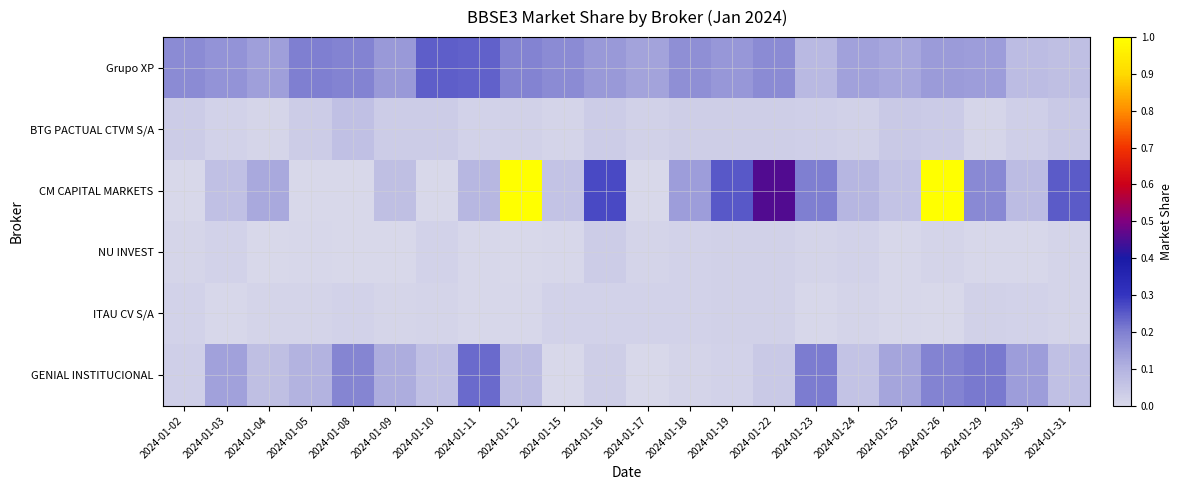

Reading left to right, what are all the values shown in this chart?

Grupo XP: 2024-01-02=0.2	2024-01-03=0.2	2024-01-04=0.1	2024-01-05=0.2	2024-01-08=0.2	2024-01-09=0.2	2024-01-10=0.2	2024-01-11=0.2	2024-01-12=0.2	2024-01-15=0.2	2024-01-16=0.2	2024-01-17=0.1	2024-01-18=0.2	2024-01-19=0.2	2024-01-22=0.2	2024-01-23=0.1	2024-01-24=0.1	2024-01-25=0.1	2024-01-26=0.1	2024-01-29=0.1	2024-01-30=0.1	2024-01-31=0.1
BTG PACTUAL CTVM S/A: 2024-01-02=0.0	2024-01-03=0.0	2024-01-04=0.0	2024-01-05=0.0	2024-01-08=0.1	2024-01-09=0.0	2024-01-10=0.0	2024-01-11=0.0	2024-01-12=0.0	2024-01-15=0.0	2024-01-16=0.0	2024-01-17=0.0	2024-01-18=0.0	2024-01-19=0.0	2024-01-22=0.0	2024-01-23=0.0	2024-01-24=0.0	2024-01-25=0.0	2024-01-26=0.0	2024-01-29=0.0	2024-01-30=0.0	2024-01-31=0.0
CM CAPITAL MARKETS: 2024-01-02=0.0	2024-01-03=0.1	2024-01-04=0.1	2024-01-05=0.0	2024-01-08=0.0	2024-01-09=0.1	2024-01-10=0.0	2024-01-11=0.1	2024-01-12=1.0	2024-01-15=0.1	2024-01-16=0.3	2024-01-17=0.0	2024-01-18=0.1	2024-01-19=0.3	2024-01-22=0.5	2024-01-23=0.2	2024-01-24=0.1	2024-01-25=0.1	2024-01-26=1.0	2024-01-29=0.2	2024-01-30=0.1	2024-01-31=0.2
NU INVEST: 2024-01-02=0.0	2024-01-03=0.0	2024-01-04=0.0	2024-01-05=0.0	2024-01-08=0.0	2024-01-09=0.0	2024-01-10=0.0	2024-01-11=0.0	2024-01-12=0.0	2024-01-15=0.0	2024-01-16=0.0	2024-01-17=0.0	2024-01-18=0.0	2024-01-19=0.0	2024-01-22=0.0	2024-01-23=0.0	2024-01-24=0.0	2024-01-25=0.0	2024-01-26=0.0	2024-01-29=0.0	2024-01-30=0.0	2024-01-31=0.0
ITAU CV S/A: 2024-01-02=0.0	2024-01-03=0.0	2024-01-04=0.0	2024-01-05=0.0	2024-01-08=0.0	2024-01-09=0.0	2024-01-10=0.0	2024-01-11=0.0	2024-01-12=0.0	2024-01-15=0.0	2024-01-16=0.0	2024-01-17=0.0	2024-01-18=0.0	2024-01-19=0.0	2024-01-22=0.0	2024-01-23=0.0	2024-01-24=0.0	2024-01-25=0.0	2024-01-26=0.0	2024-01-29=0.0	2024-01-30=0.0	2024-01-31=0.0
GENIAL INSTITUCIONAL: 2024-01-02=0.0	2024-01-03=0.1	2024-01-04=0.1	2024-01-05=0.1	2024-01-08=0.2	2024-01-09=0.1	2024-01-10=0.1	2024-01-11=0.2	2024-01-12=0.1	2024-01-15=0.0	2024-01-16=0.0	2024-01-17=0.0	2024-01-18=0.0	2024-01-19=0.0	2024-01-22=0.0	2024-01-23=0.2	2024-01-24=0.1	2024-01-25=0.1	2024-01-26=0.2	2024-01-29=0.2	2024-01-30=0.1	2024-01-31=0.1